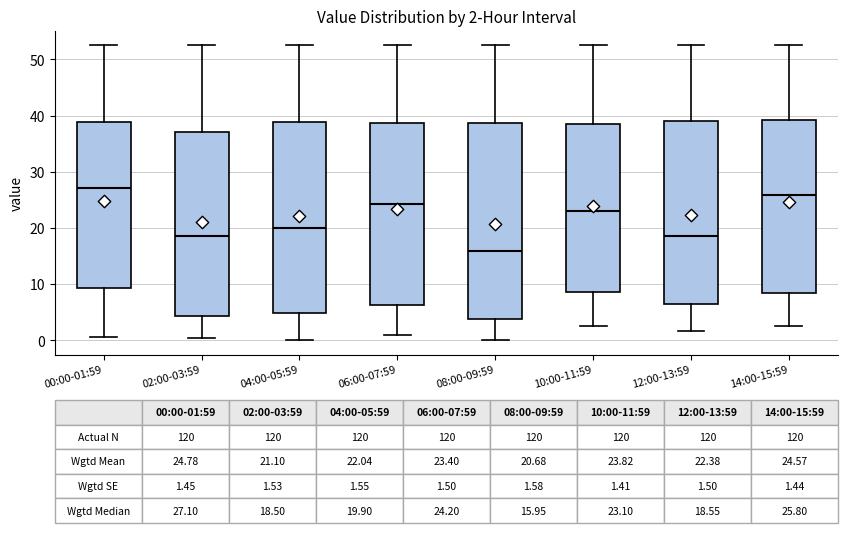

Which box's median line is the highest?

00:00-01:59